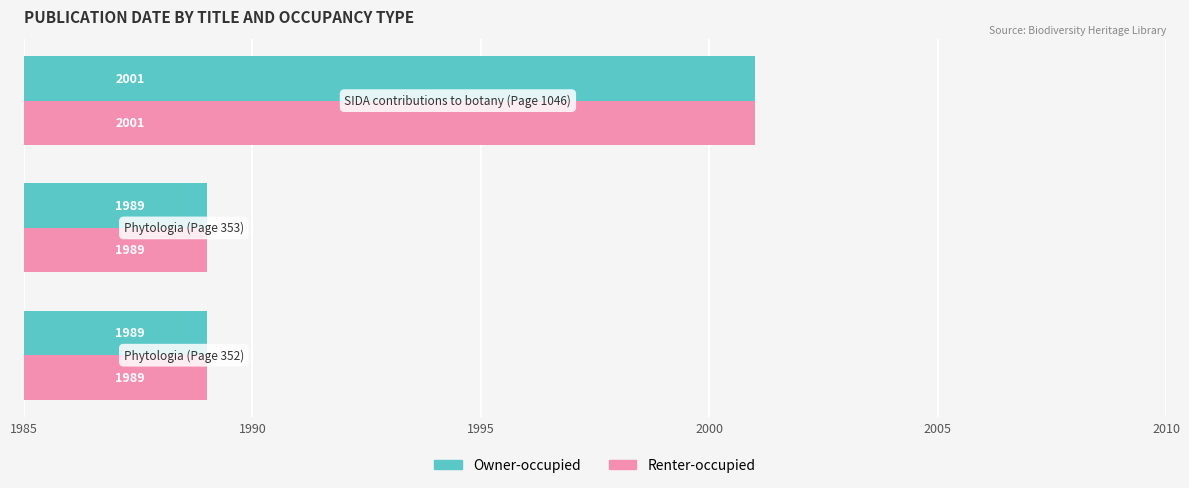

What is the difference between the maximum and minimum values in the Owner-occupied series?

12